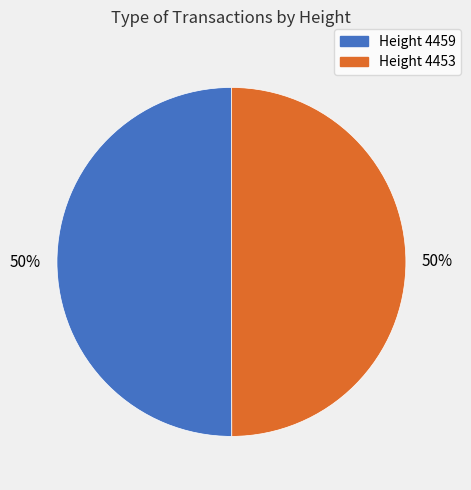

To the nearest percent, what portion does Height 4459 represent?

50%